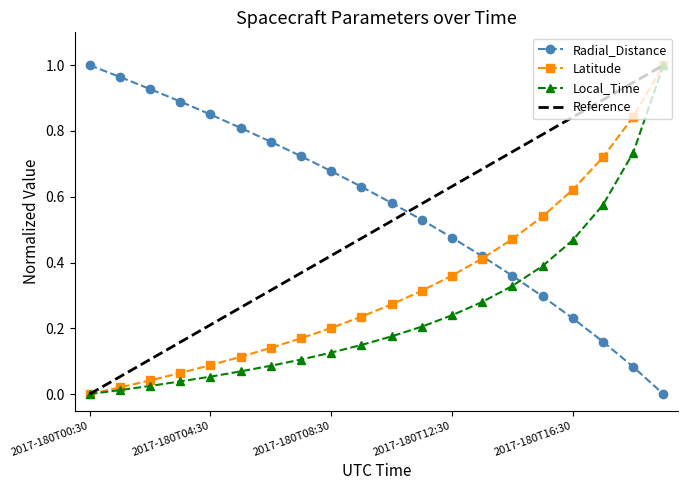

At which category is the sum across all series the highest?

2017-180T19:30